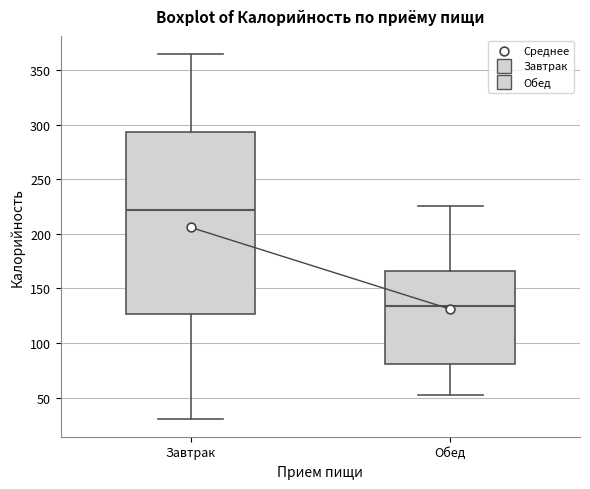

Reading left to right, read every box against the y-axis: the position of its median line, the range the box covers, and the ends of its whiskers. The values are not printed on the chart, so give them approximately, as read against the axis.

Завтрак: median 220, box 125 to 295, whiskers 30 to 365
Обед: median 135, box 80 to 165, whiskers 50 to 225